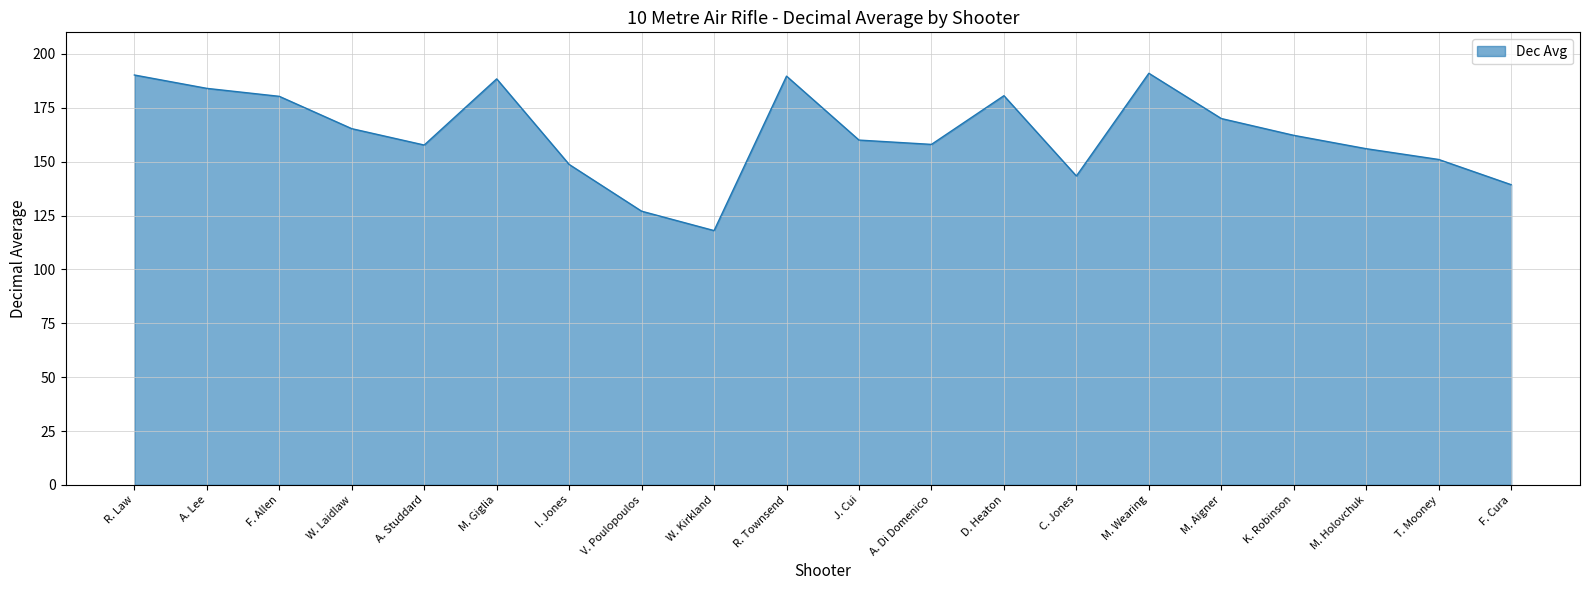

Which category has the lowest value across all series?

W. Kirkland